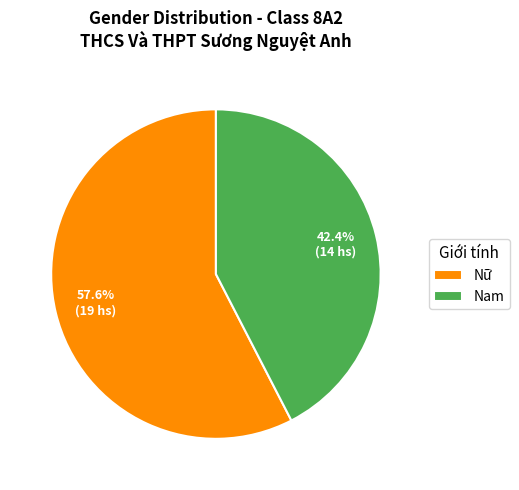

Which category has the smallest portion of the pie?

Nam